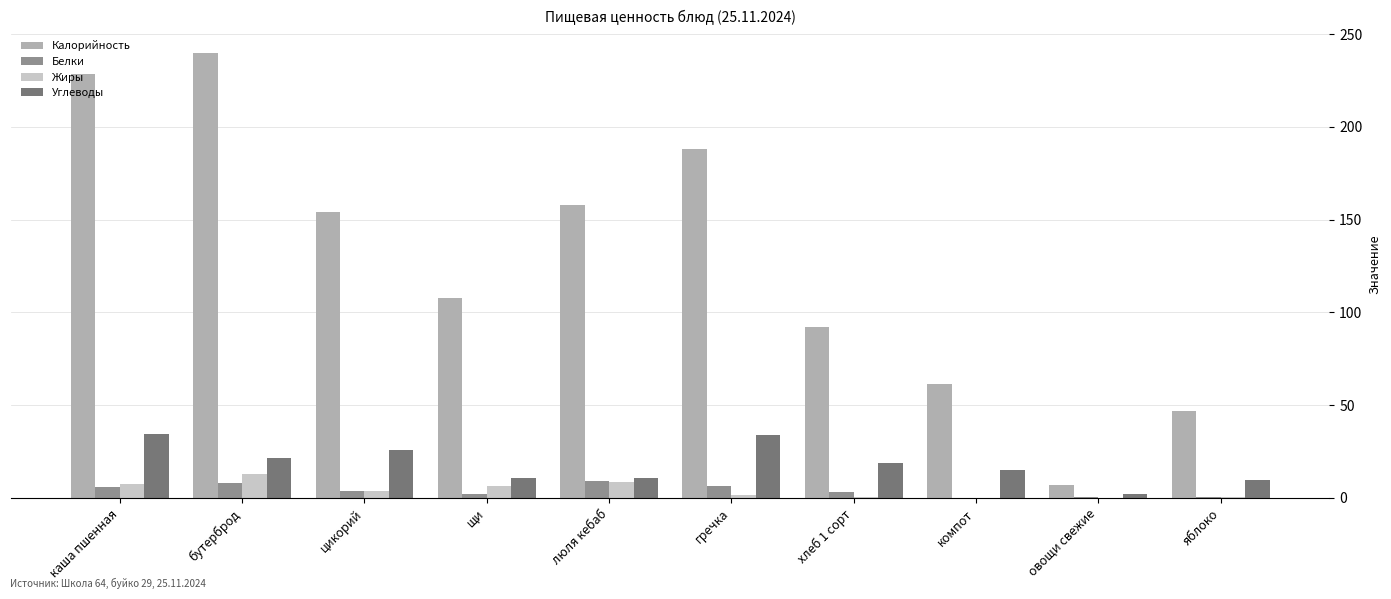

What is the greatest value displayed?

240.0